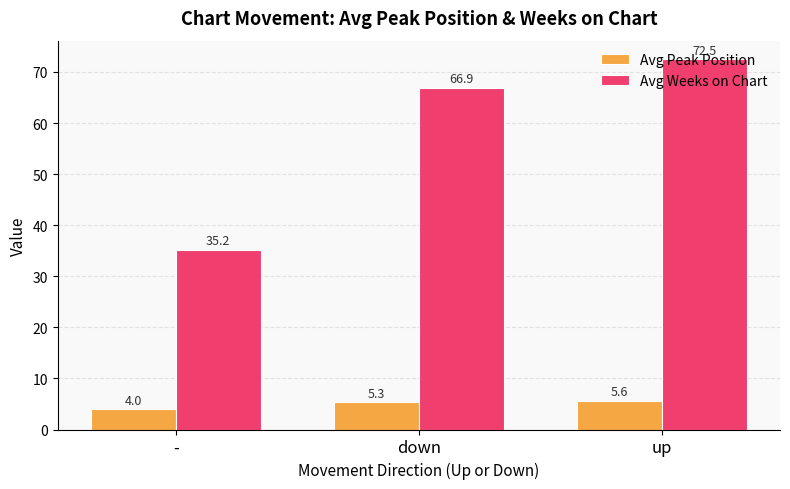

The Avg Weeks on Chart series shows 35.2 at -. True or false?

True